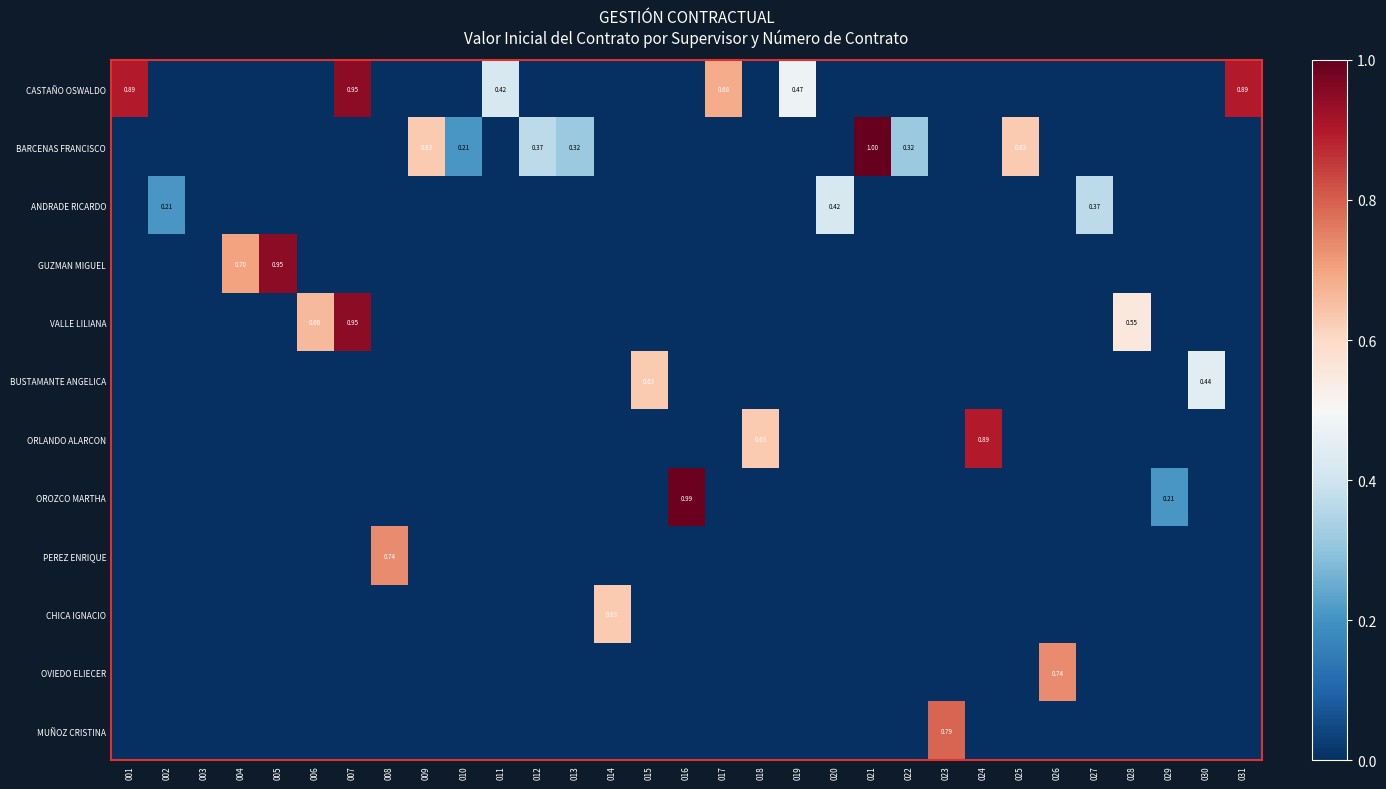

Is the value of PEREZ ENRIQUE at 029 greater than the value of BARCENAS FRANCISCO at 028?

No